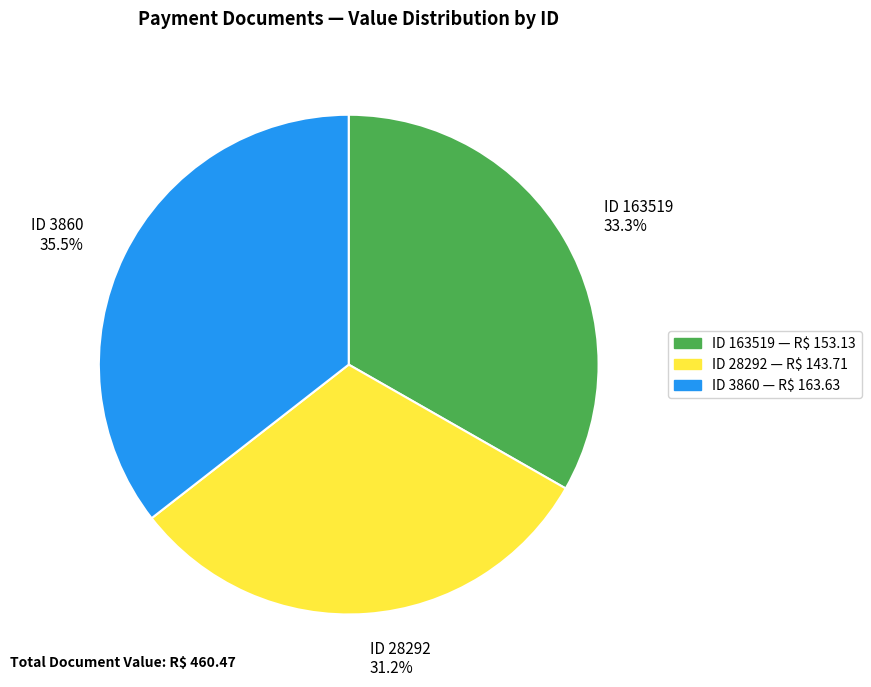

How many segments does this pie chart have?

3